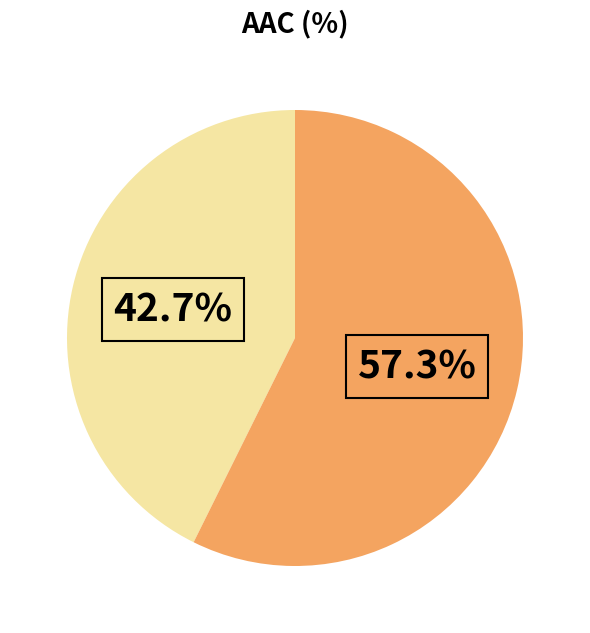

Is there a majority slice in this chart?

Yes